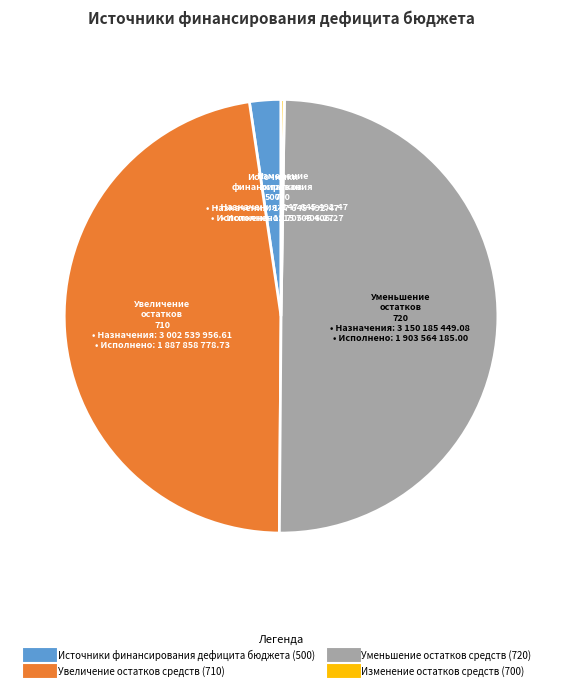

What is the largest slice in the pie chart?

Уменьшение остатков средств (720)